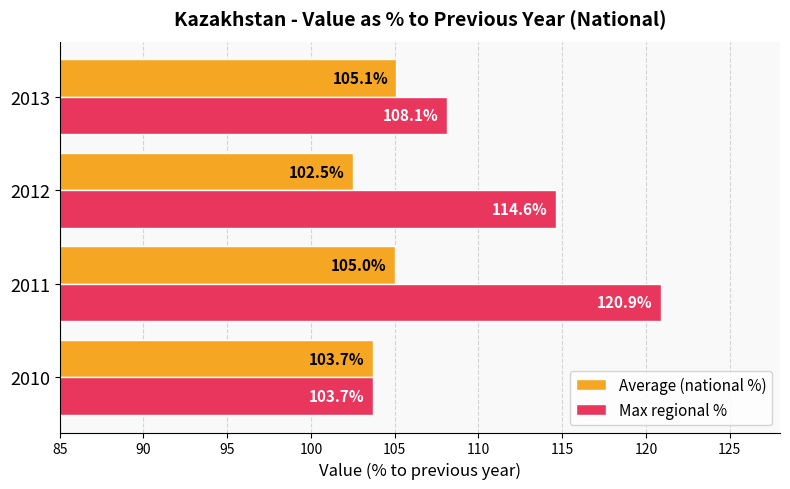

How many data points in Max regional % are less than 114?

2